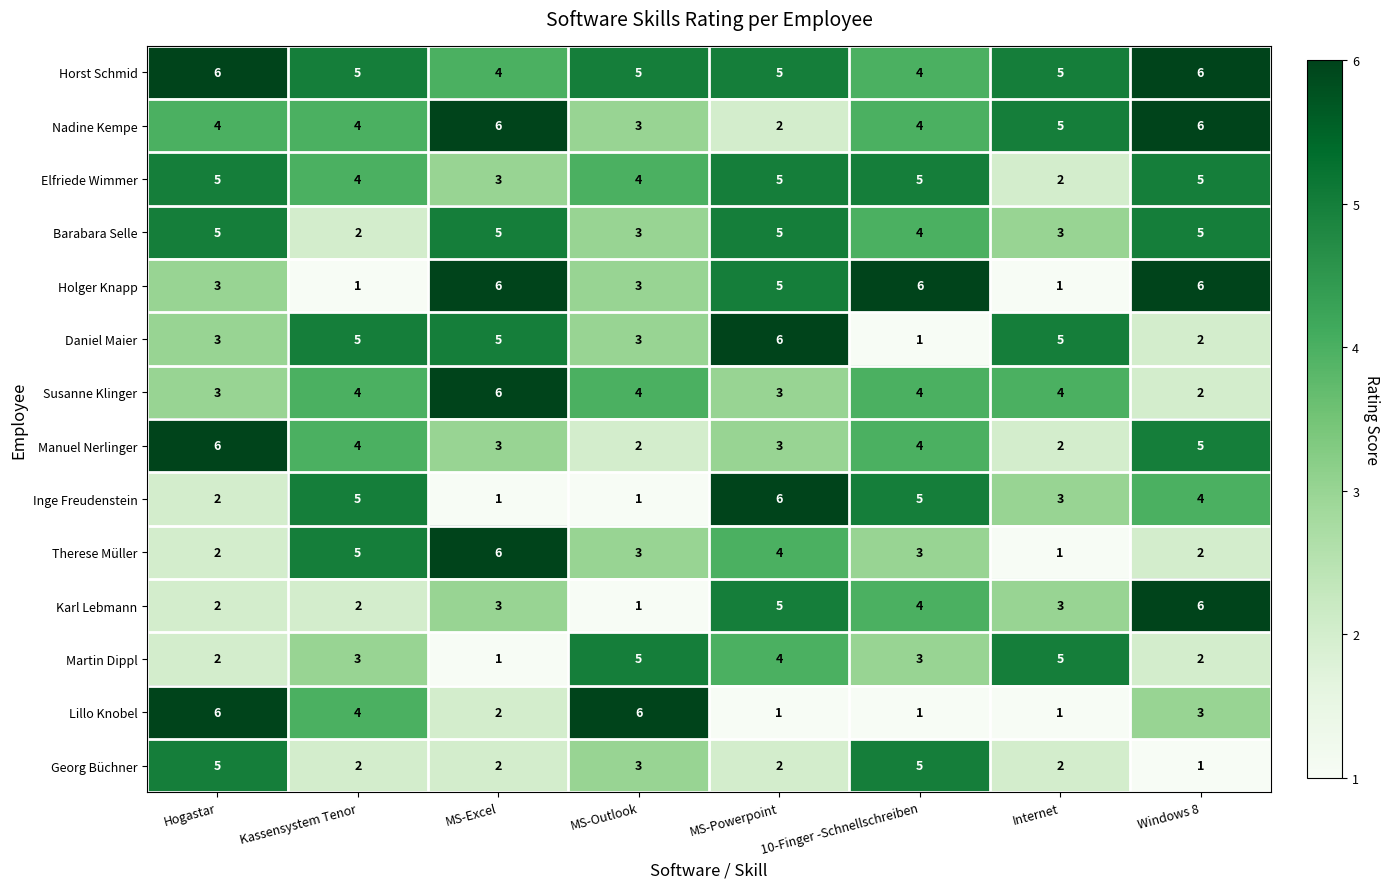

Which category has the highest value in the Manuel Nerlinger series?

Hogastar